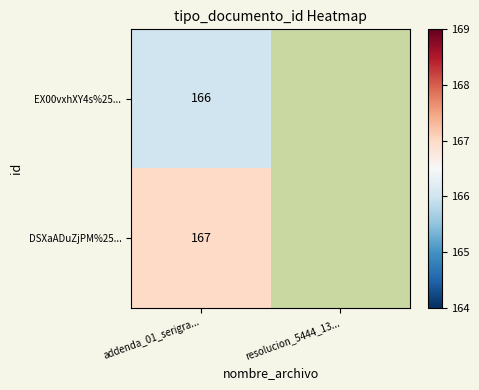

How many categories are shown in the chart?

2